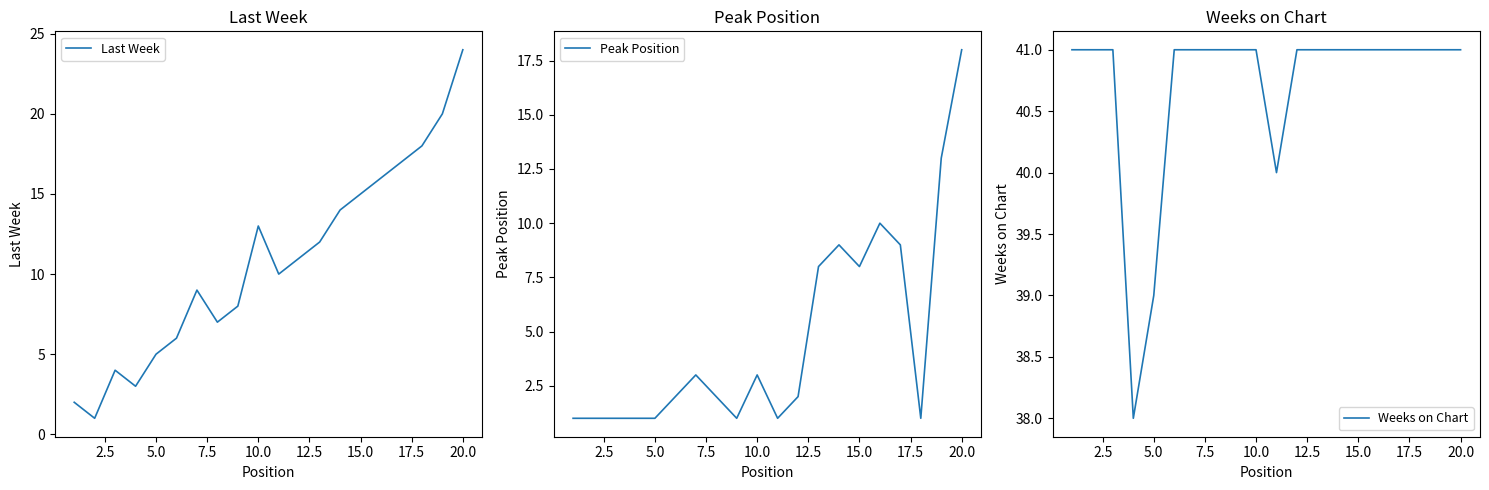

What is the difference between the maximum and minimum values in the Last Week series?

23